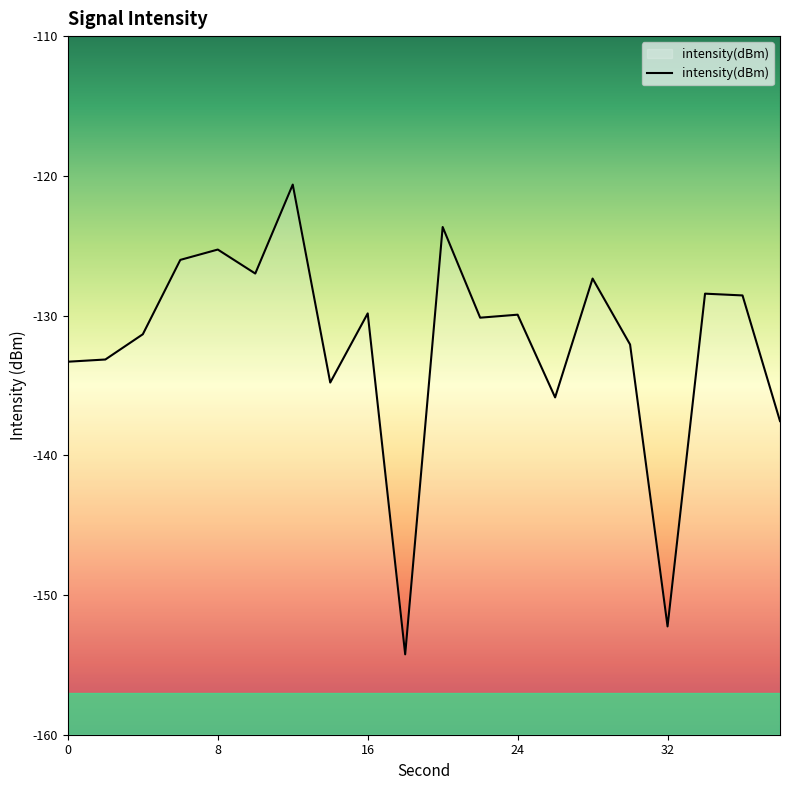

At which category does the chart reach its minimum across all series?

18